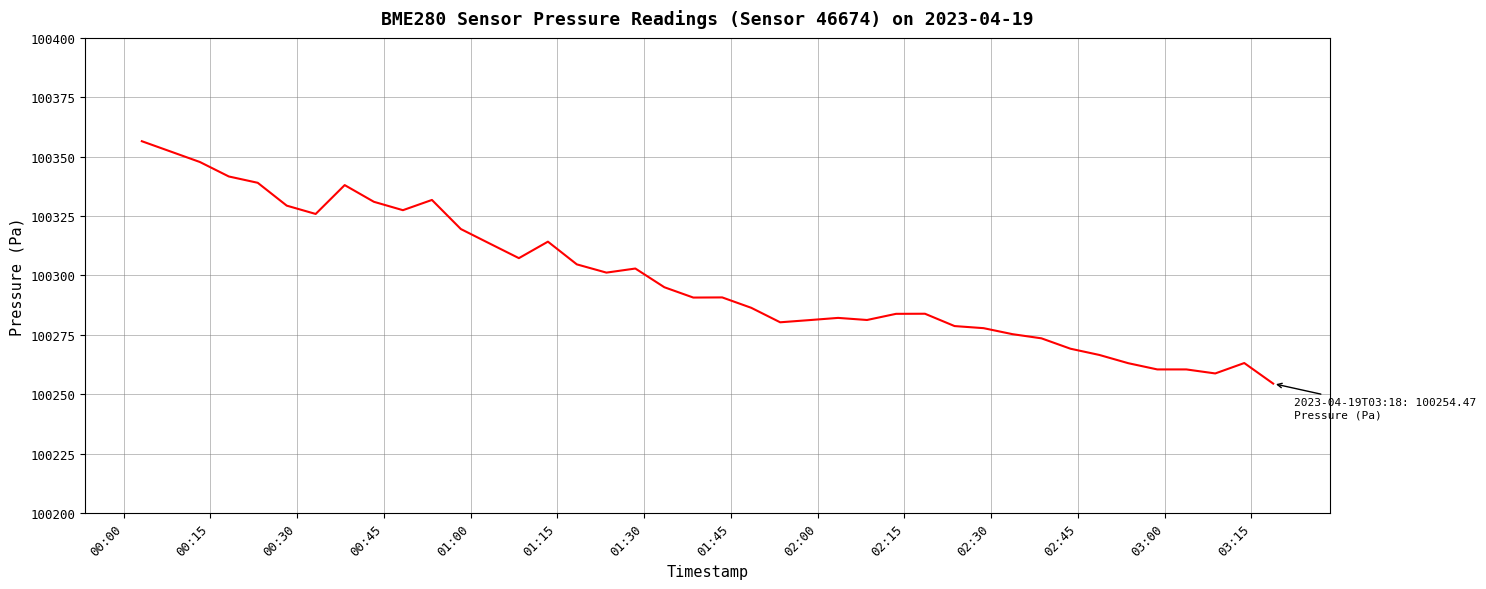

What is the maximum value shown in the chart?

100356.5